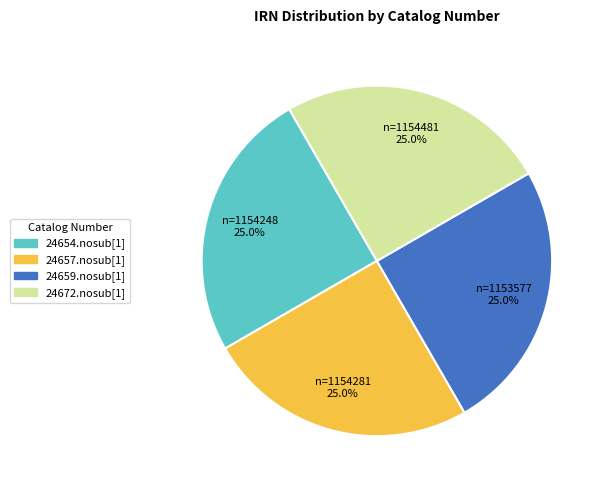

To the nearest percent, what percentage of the pie is 24657.nosub[1]?

25%